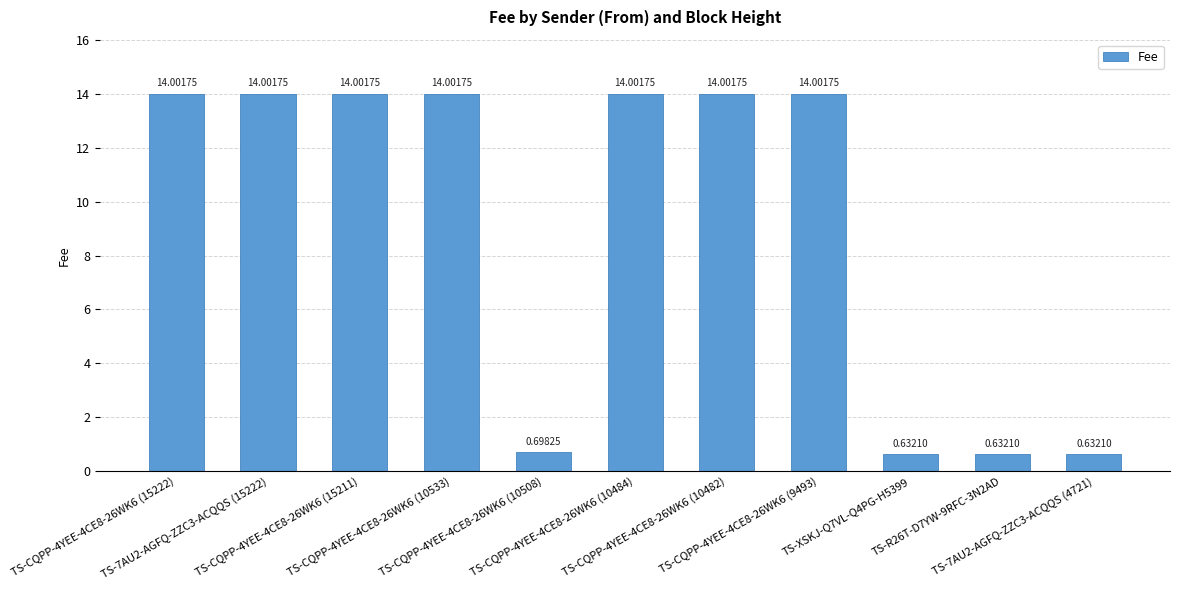

What is the value of the 7th bar from the left?

14.0